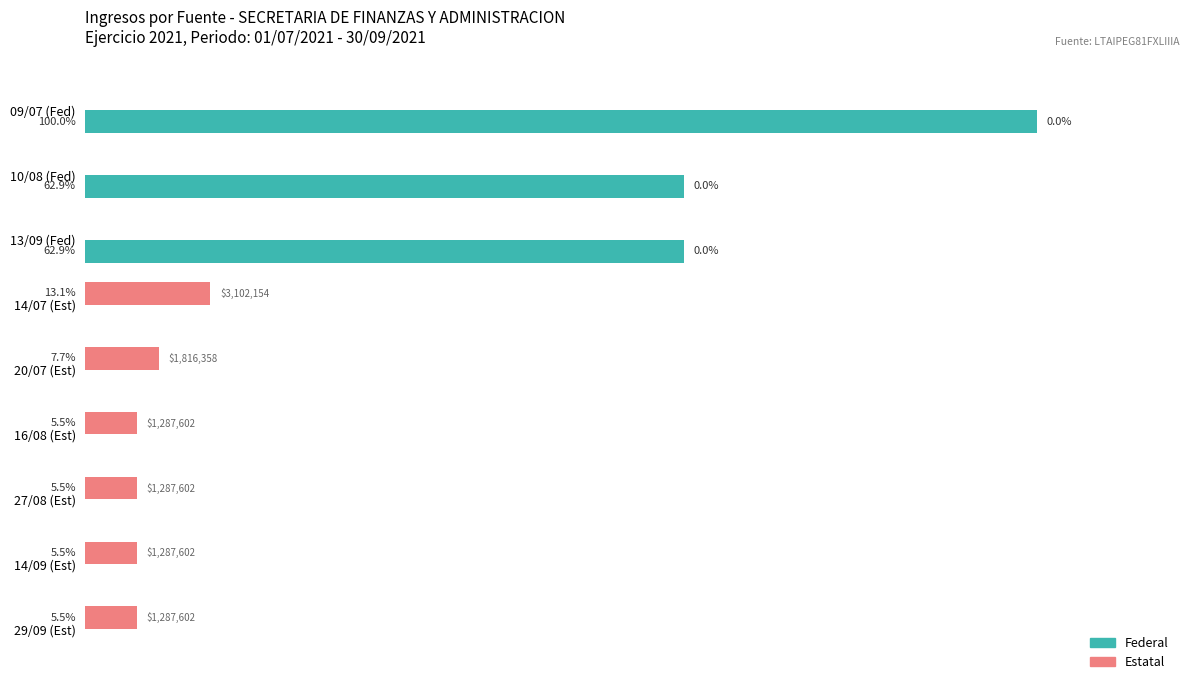

Which series has the largest total across all categories?

Federal